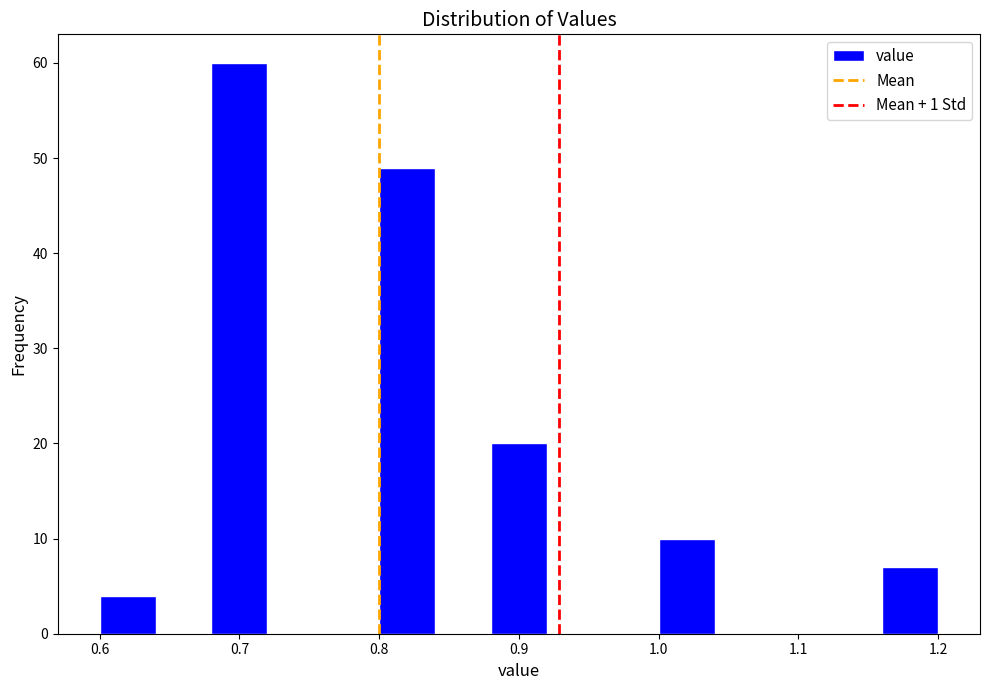

Which range on the x-axis has the tallest bar?

0.68 to 0.72